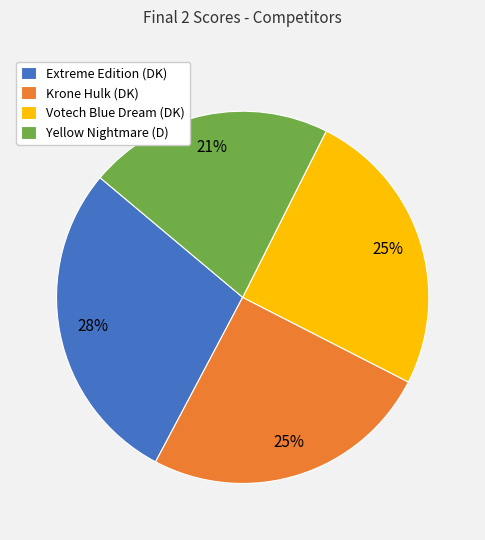

What percentage is the Extreme Edition (DK) slice, to the nearest percent?

28%